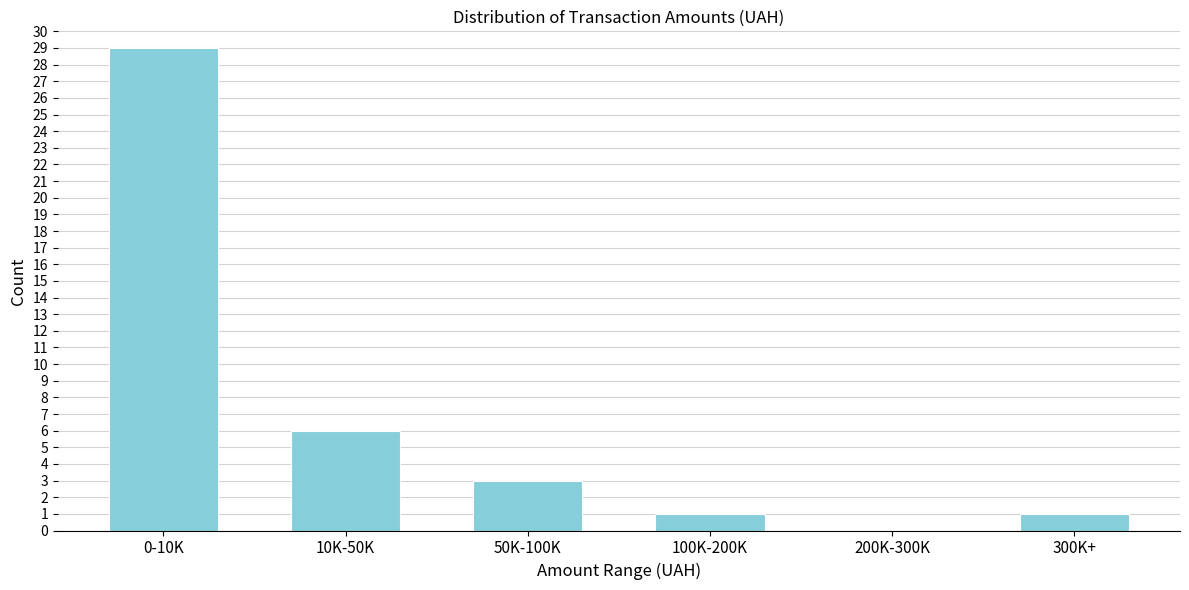

Reading right to left, extract all data points from this chart.

300K+=1	200K-300K=0	100K-200K=1	50K-100K=3	10K-50K=6	0-10K=29